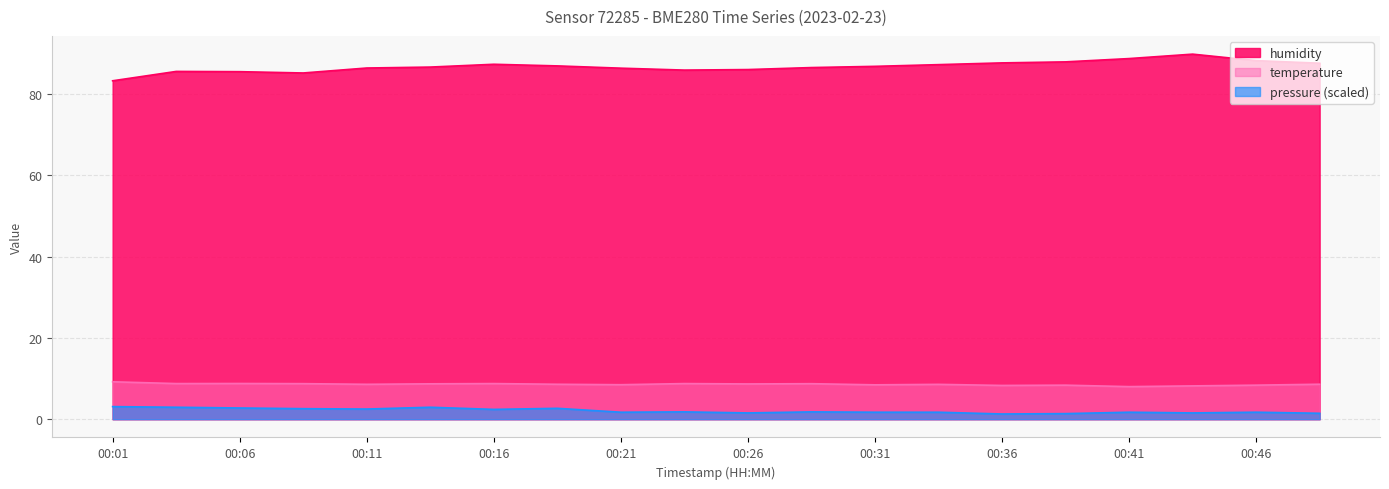

What is the maximum value for temperature?

9.2